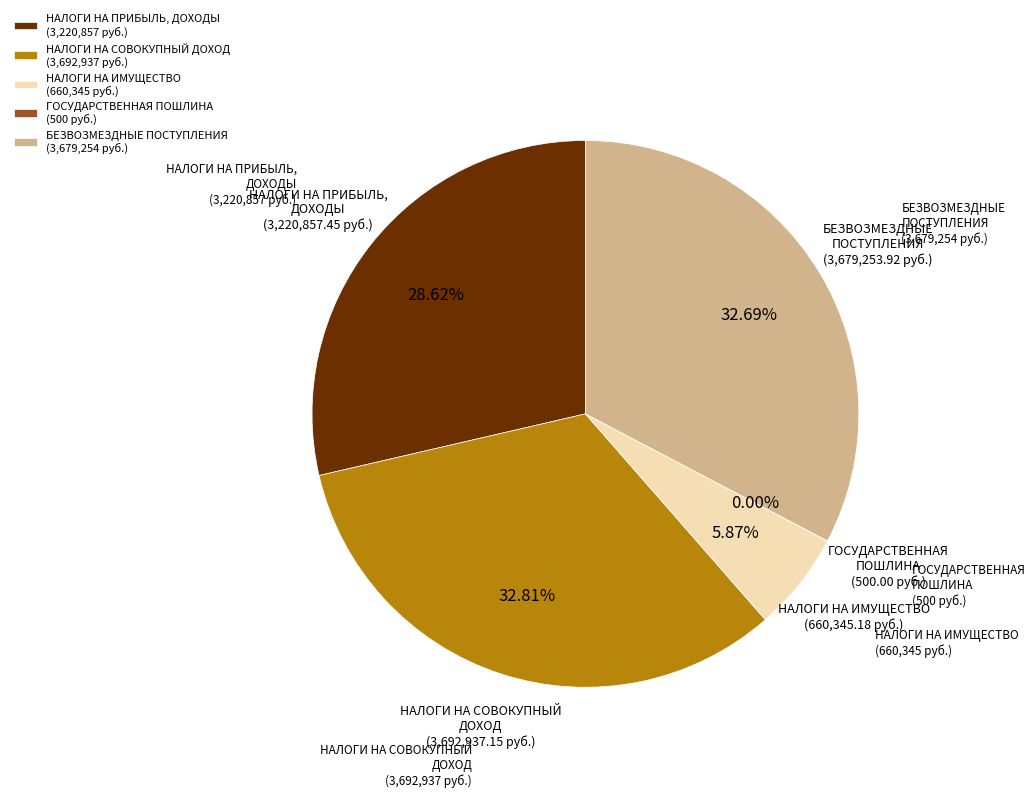

Combined, do НАЛОГИ НА ПРИБЫЛЬ, ДОХОДЫ and НАЛОГИ НА СОВОКУПНЫЙ ДОХОД account for over 50%?

Yes